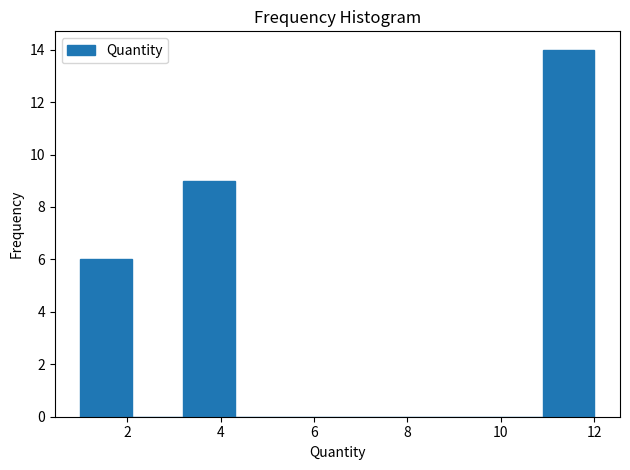

Over which range of the x-axis is the bar tallest?

10.9 to 12.0